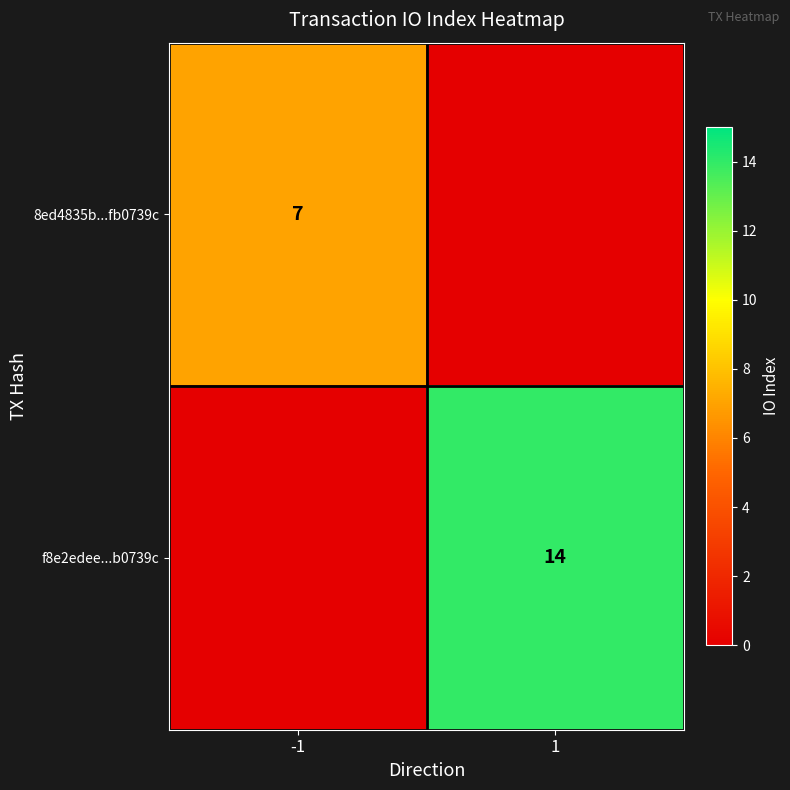

True or false: 8ed4835b...fb0739c has a value of 4 at -1.

False